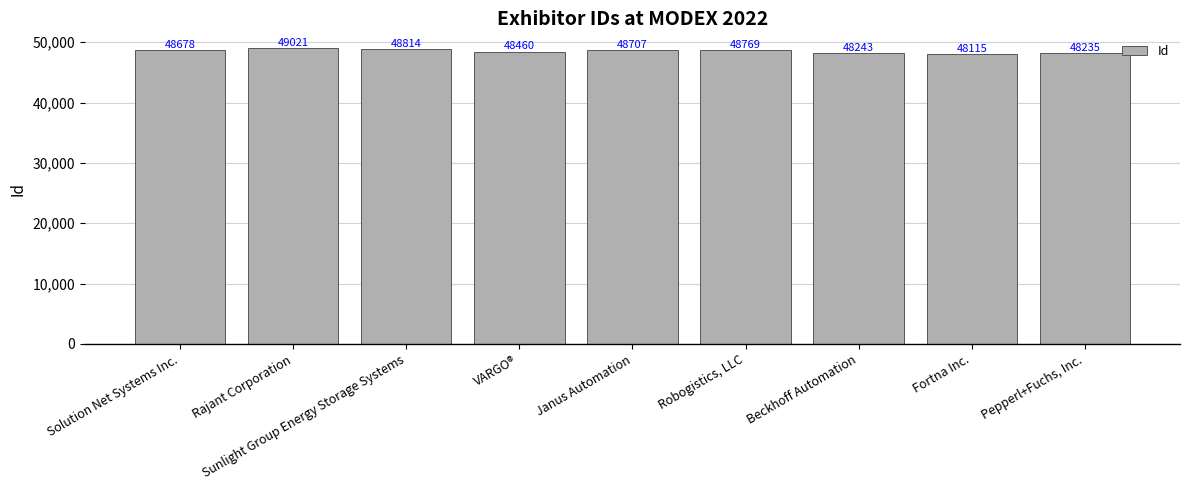

Rank the categories by value from lowest to highest.

Fortna Inc., Pepperl+Fuchs, Inc., Beckhoff Automation, VARGO®, Solution Net Systems Inc., Janus Automation, Robogistics, LLC, Sunlight Group Energy Storage Systems, Rajant Corporation